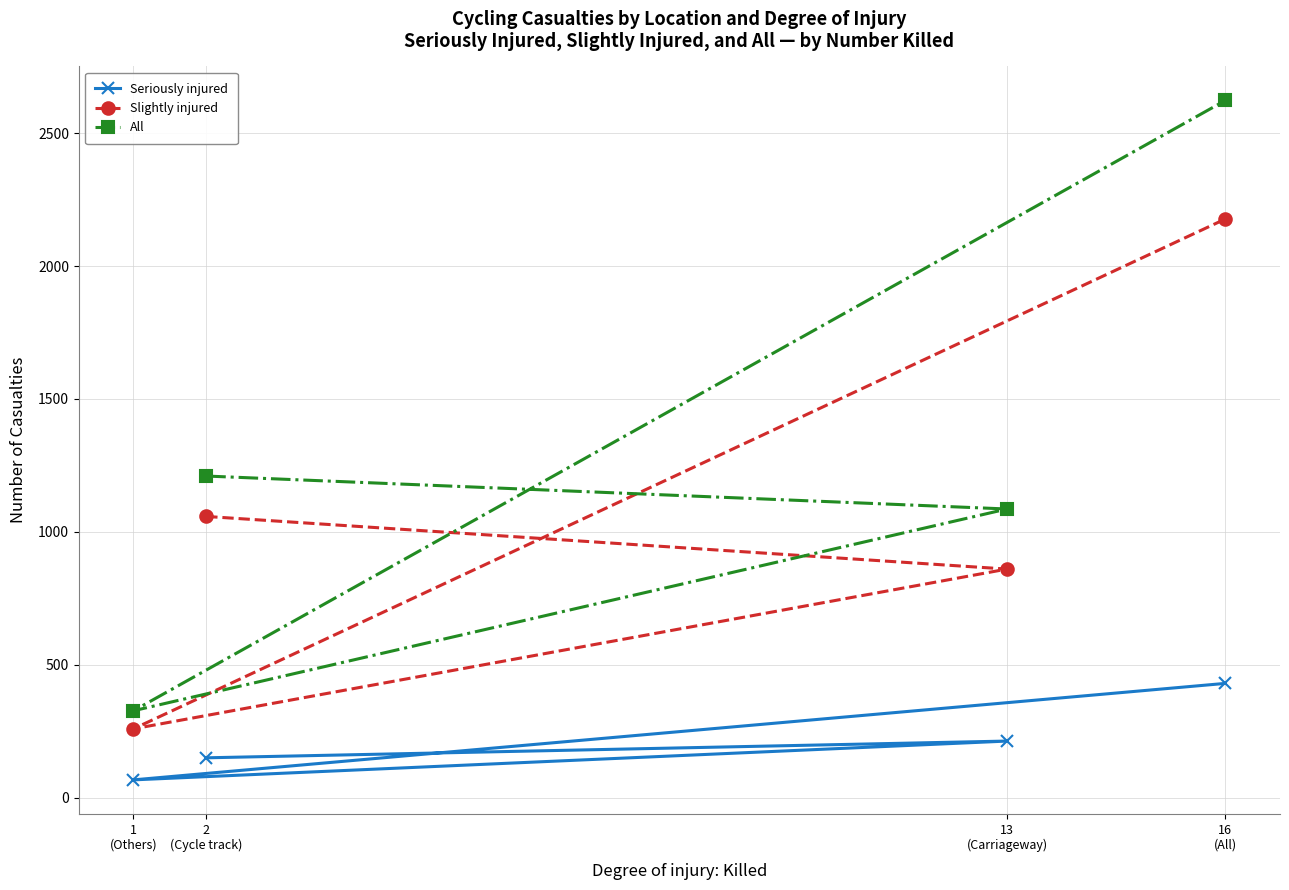

Rank the categories by Seriously injured value from highest to lowest.

16
(All), 13
(Carriageway), 2
(Cycle track), 1
(Others)